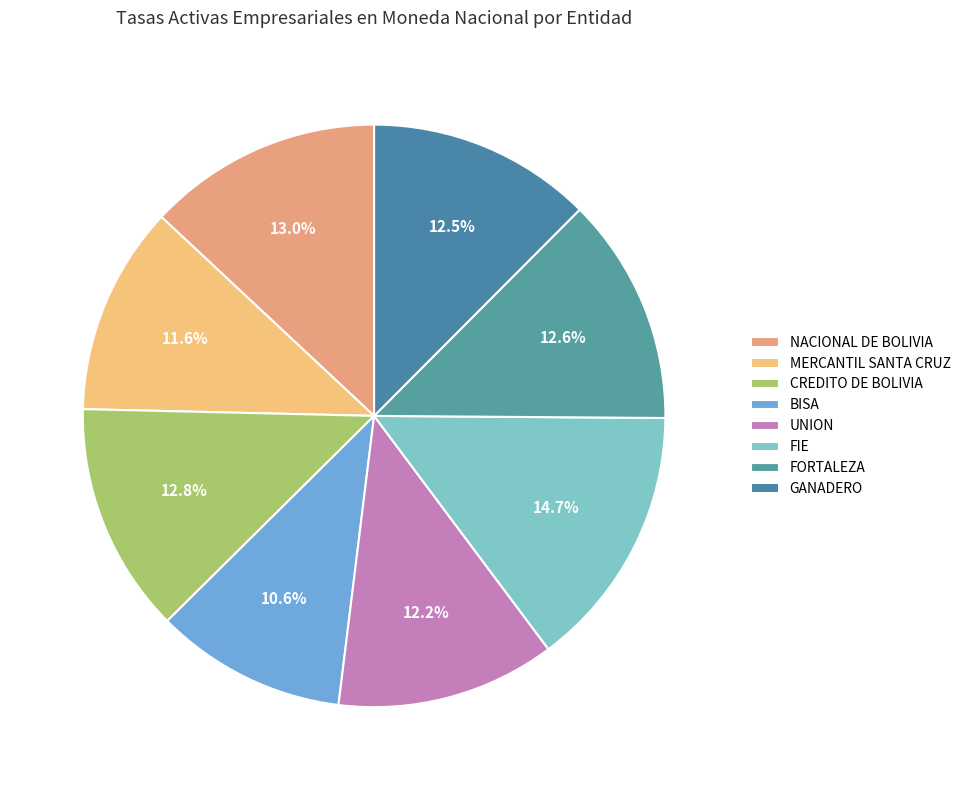

To the nearest percent, what is the difference between the FIE and CREDITO DE BOLIVIA slice percentages?

2%